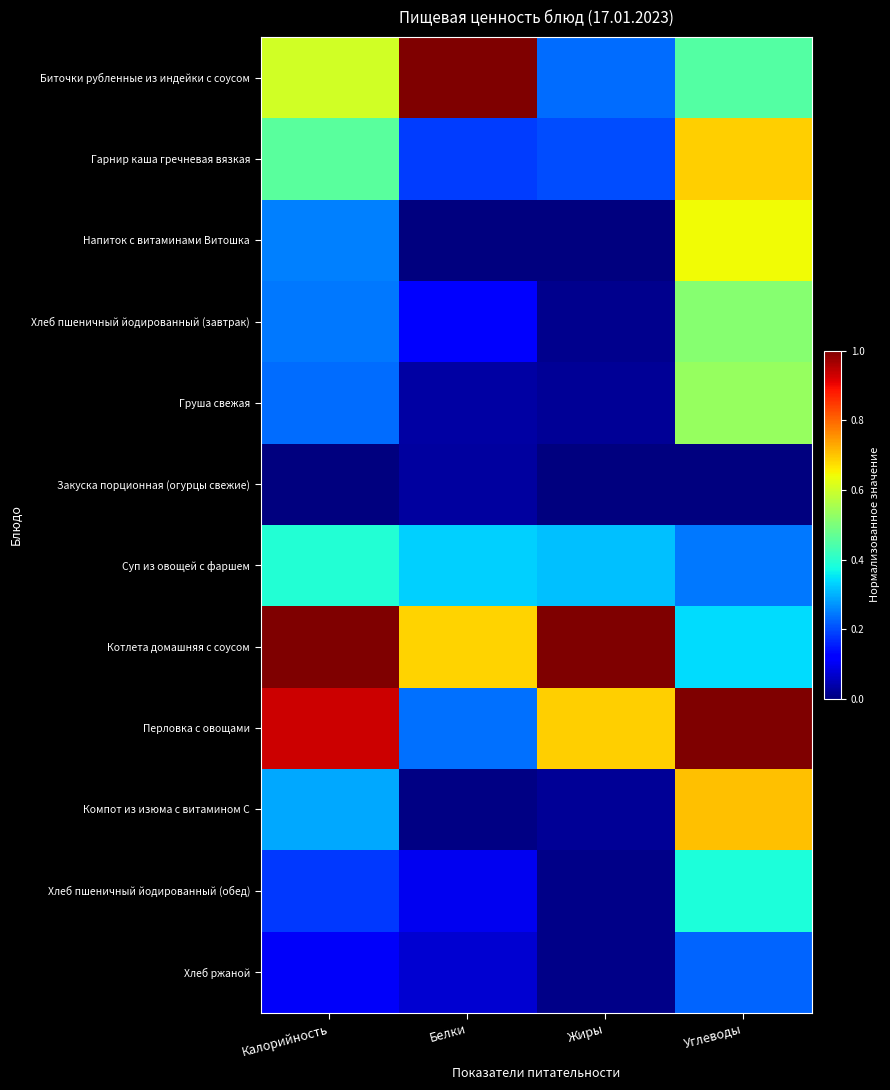

Rank the series by their maximum value, from highest to lowest.

Биточки рубленные из индейки с соусом, Котлета домашняя с соусом, Перловка с овощами, Компот из изюма с витамином С, Гарнир каша гречневая вязкая, Напиток с витаминами Витошка, Груша свежая, Хлеб пшеничный йодированный (завтрак), Суп из овощей с фаршем, Хлеб пшеничный йодированный (обед), Хлеб ржаной, Закуска порционная (огурцы свежие)